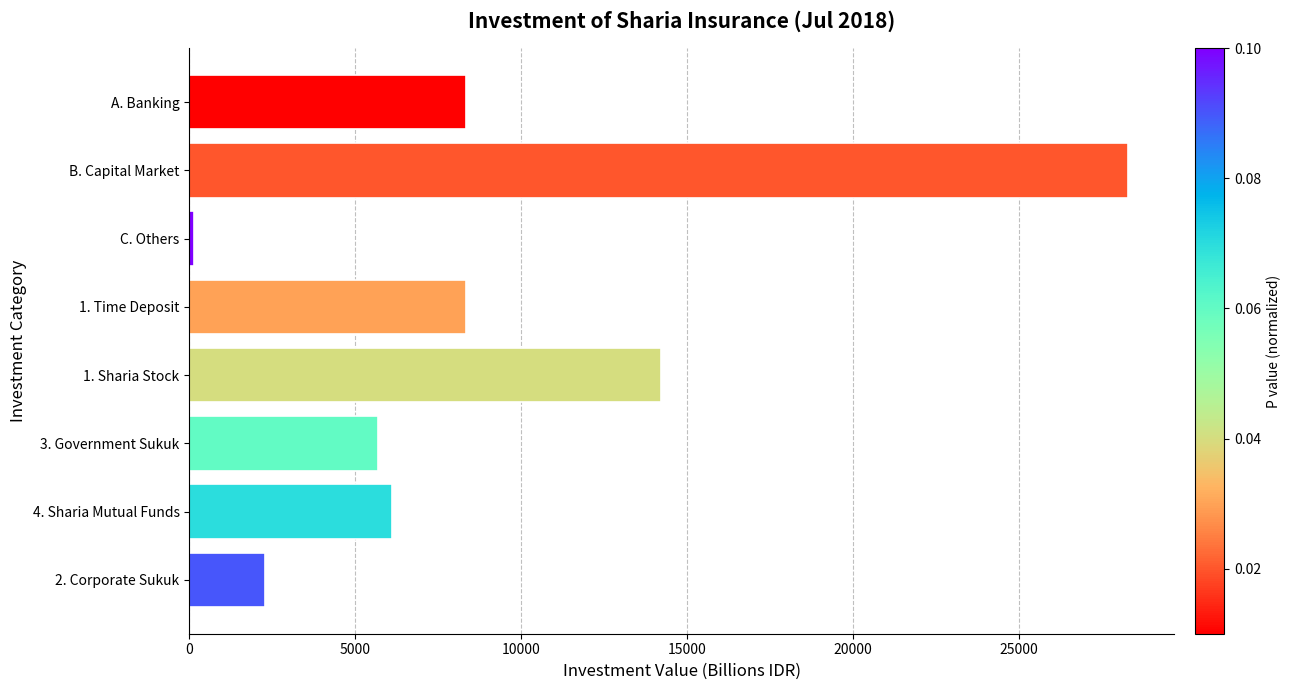

What is the change in value from 1. Sharia Stock to A. Banking?

-5873.9